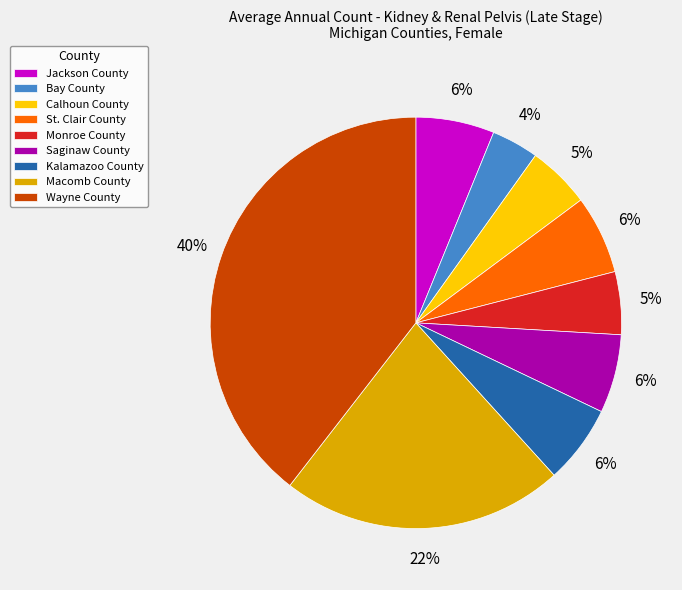

Count the number of slices in the pie.

9